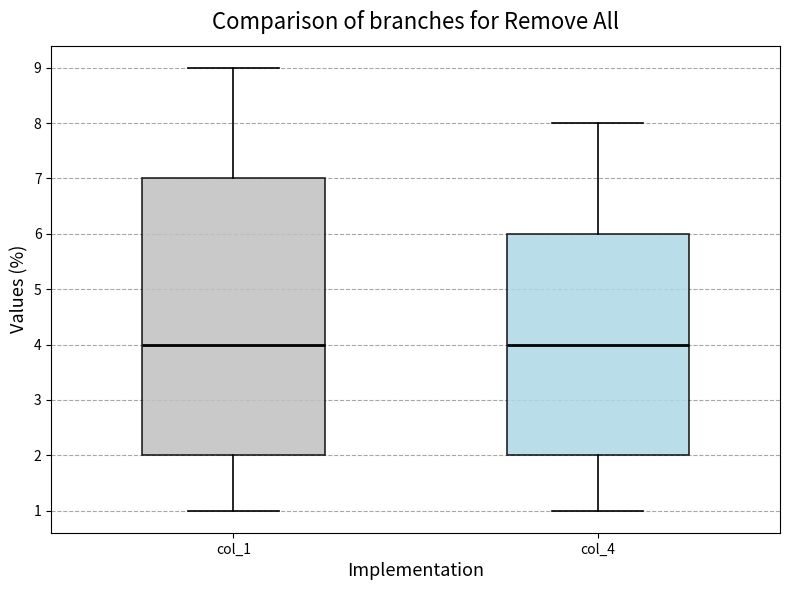

Reading left to right, read every box against the y-axis: the position of its median line, the range the box covers, and the ends of its whiskers. The values are not printed on the chart, so give them approximately, as read against the axis.

col_1: median 4, box 2 to 7, whiskers 1 to 9
col_4: median 4, box 2 to 6, whiskers 1 to 8